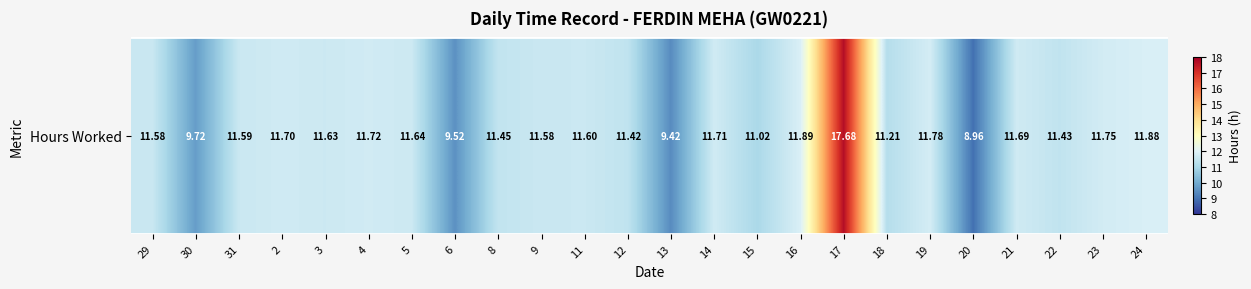

Which has a higher value, 13 or 30?

30